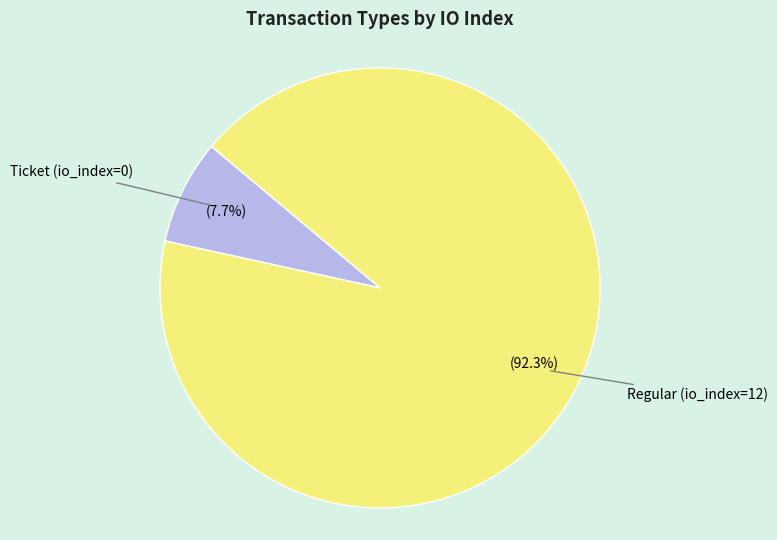

Does any single category account for the majority?

Yes